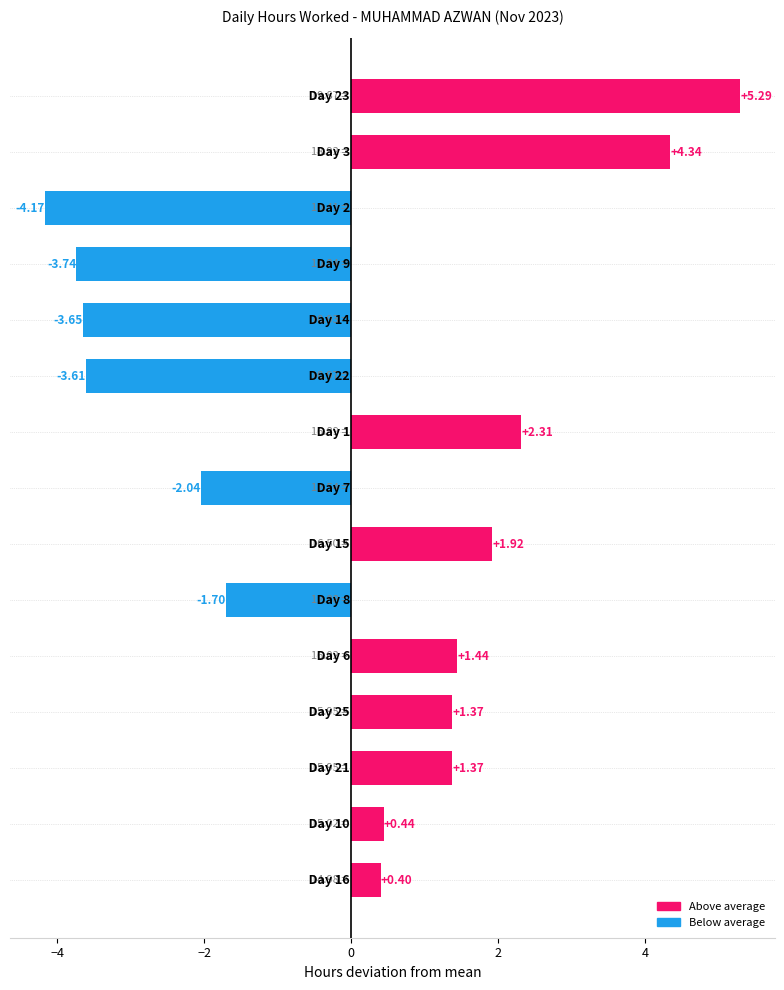

What is the difference between the second highest and second lowest values?

8.1